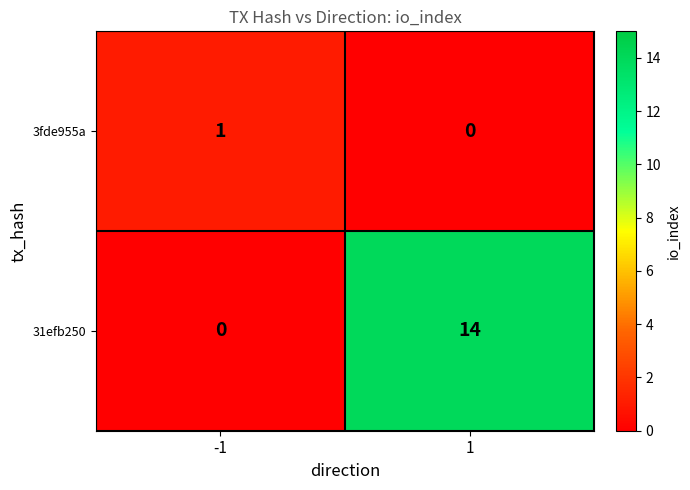

Reading left to right, what are all the values shown in this chart?

3fde955a: -1=1	1=0
31efb250: -1=0	1=14